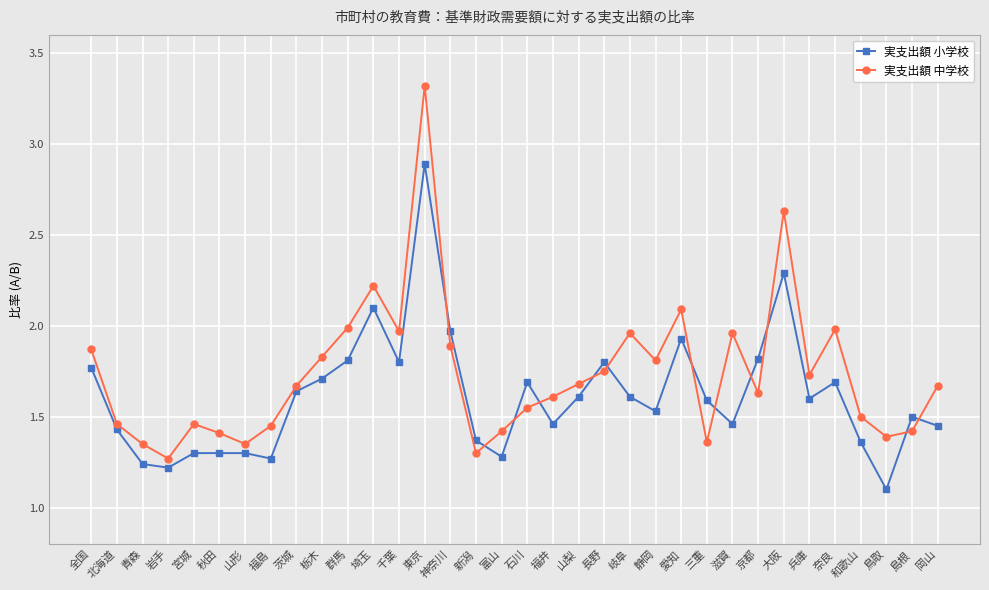

Does the chart have visible grid lines?

Yes